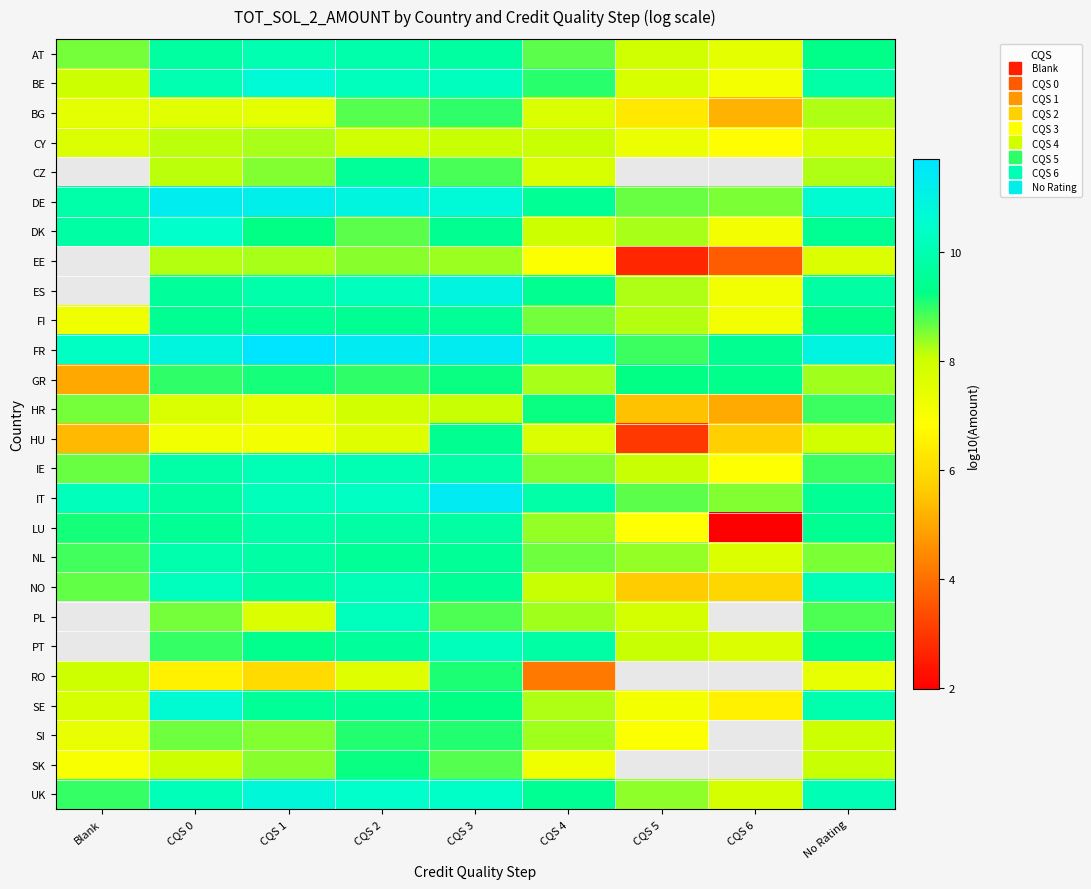

What is the average value of the IE series?

9.0